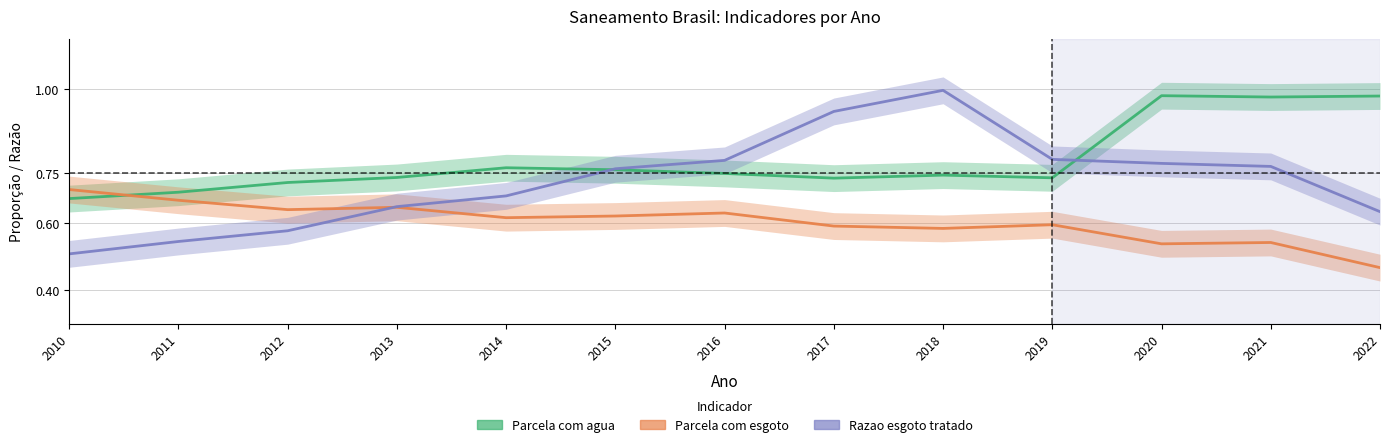

What are all the series names shown in the legend?

Parcela com agua, Parcela com esgoto, Razao esgoto tratado